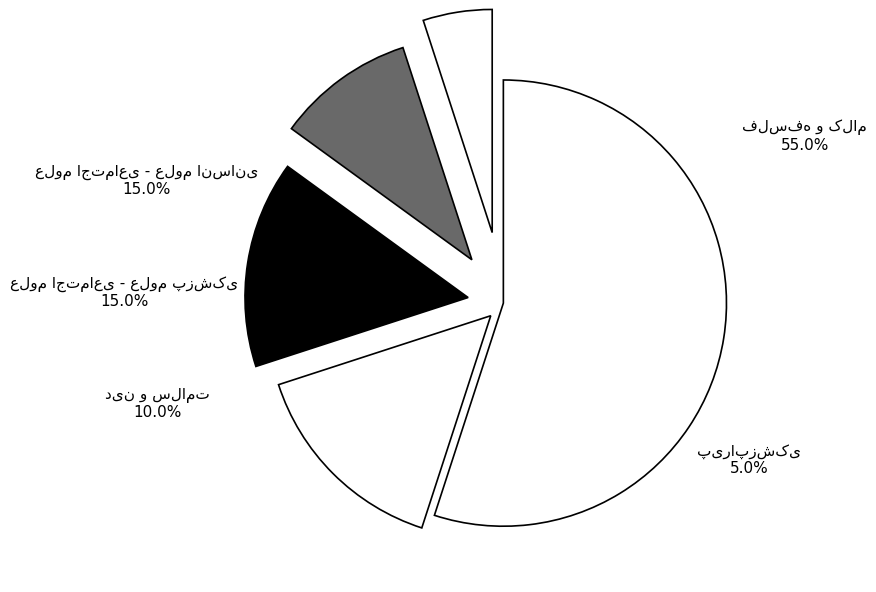

The فلسفه و کلام slice represents 43% of the pie. True or false?

False